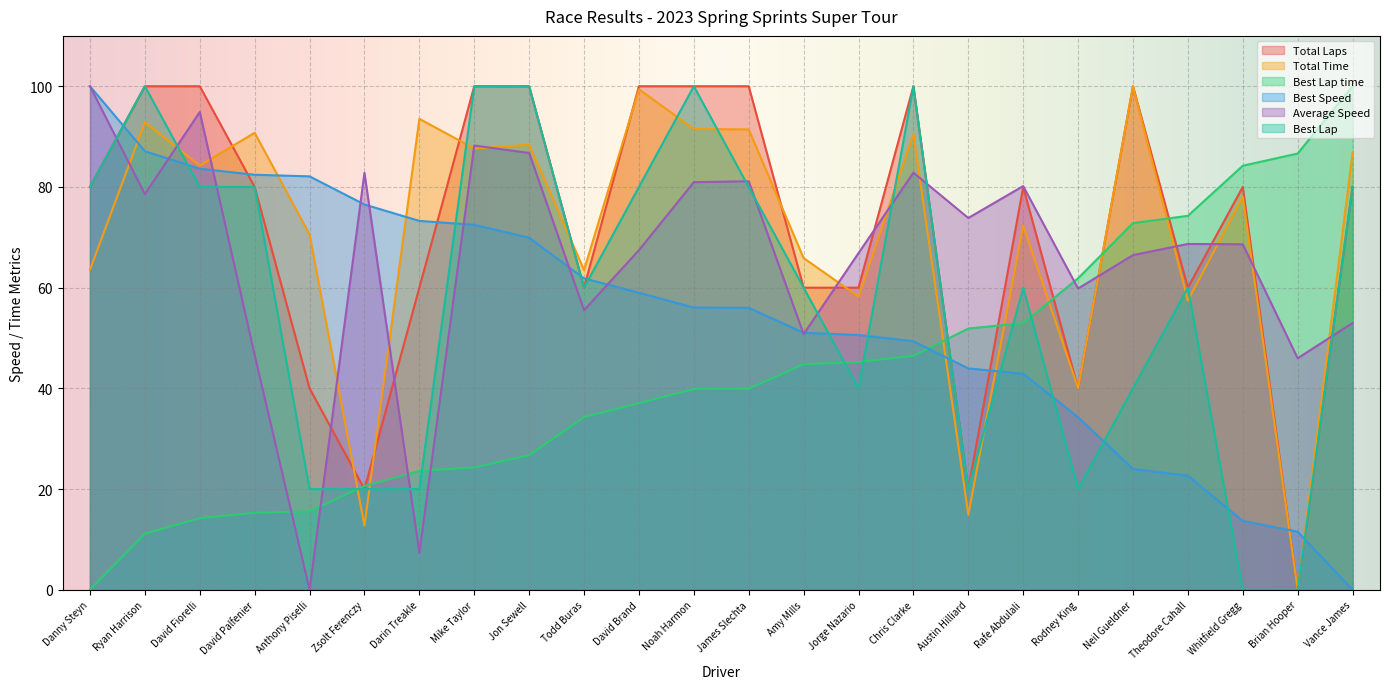

Which label corresponds to the largest value in the chart?

Ryan Harrison